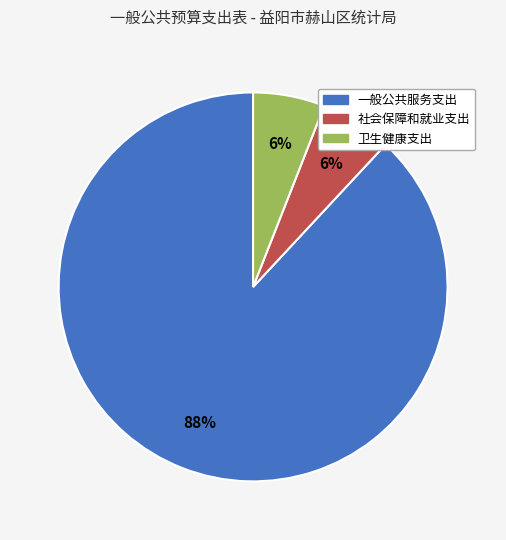

What is the majority slice?

一般公共服务支出